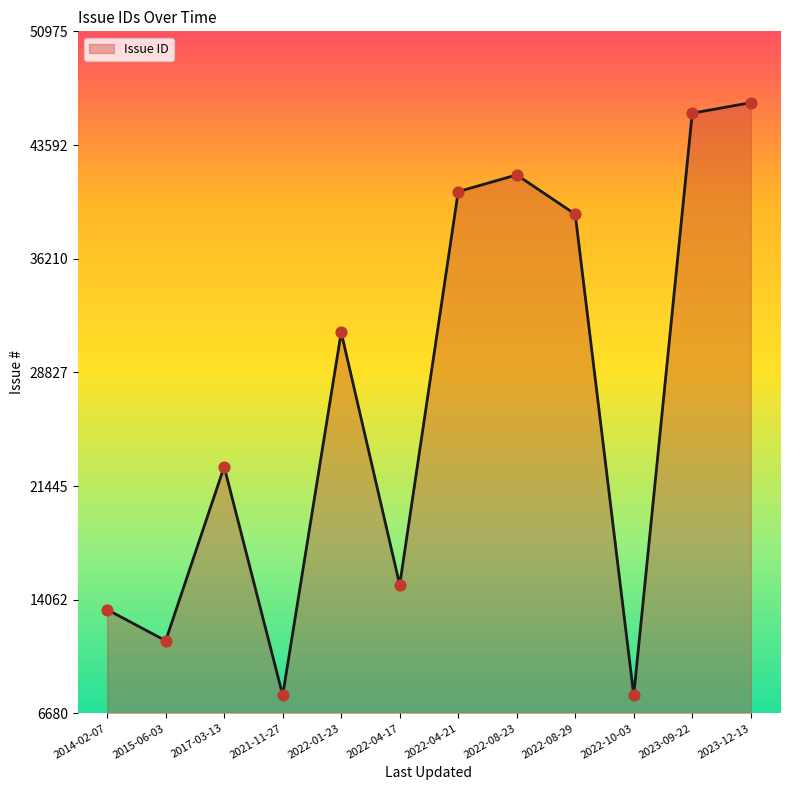

Which has a higher value, 2022-10-03 or 2017-03-13?

2017-03-13